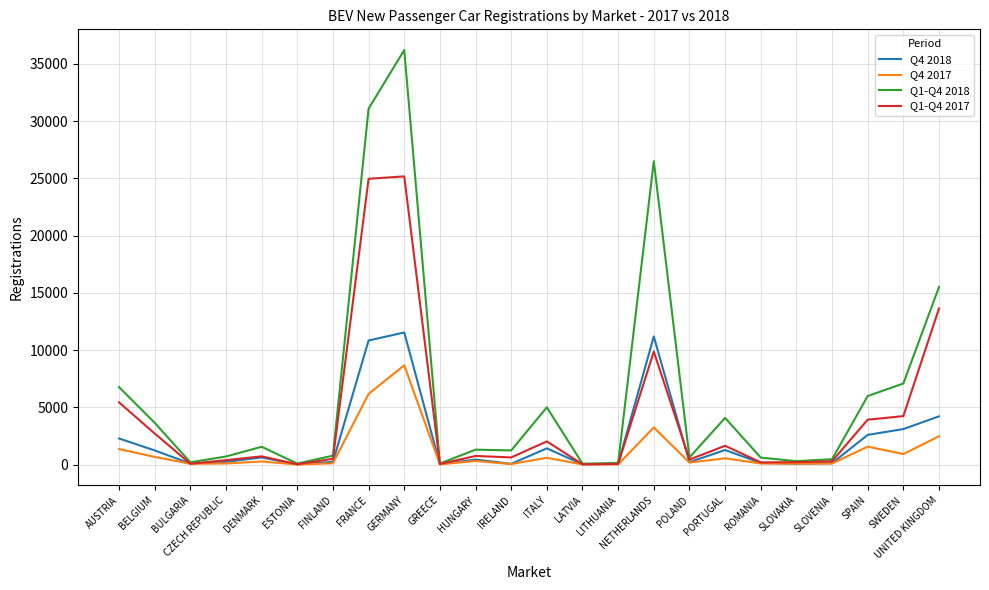

What is the highest value of the Q4 2018 series?

11538